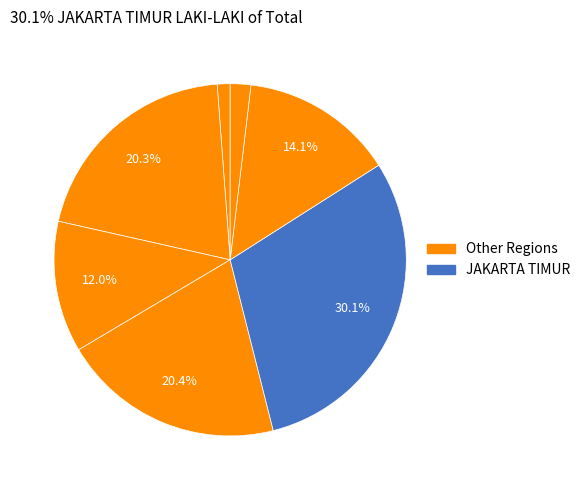

How many segments does this pie chart have?

7